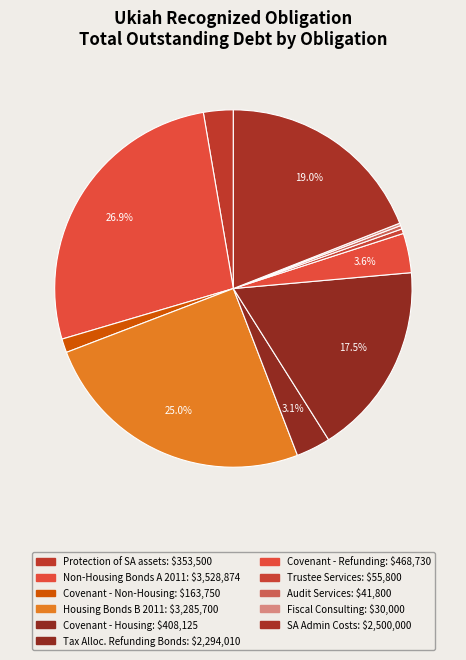

Rank the categories by value from lowest to highest.

Fiscal Consulting, Audit Services, Trustee Services, Covenant Mandate - Non-Housing, Protection of Successor Agency assets, Covenant Mandate - Housing, Covenant Mandate - Refunding, Tax Allocation Refunding Bonds, Successor Agency Admin Costs, Housing Bonds Series B 2011, Non-Housing Bonds Series A 2011